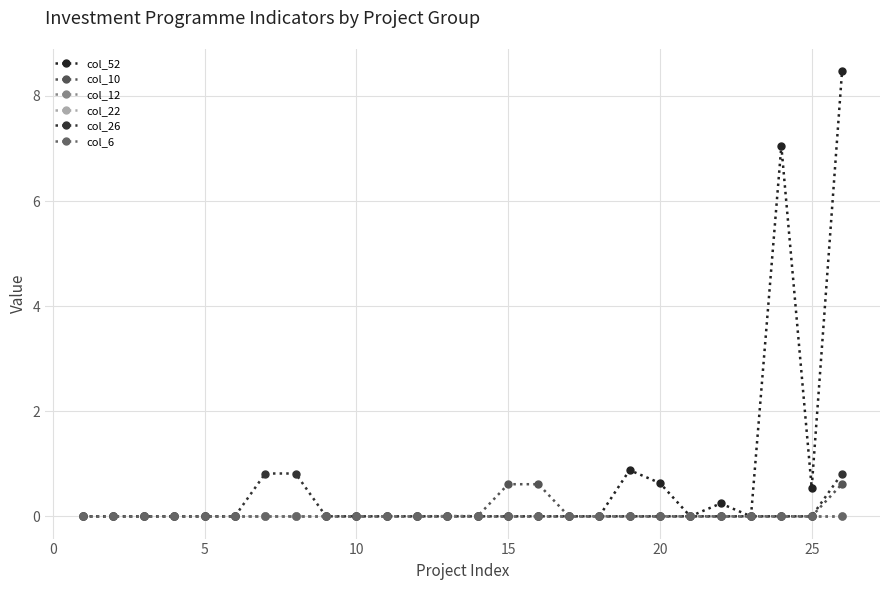

Is this an area chart (filled region under the line)?

No